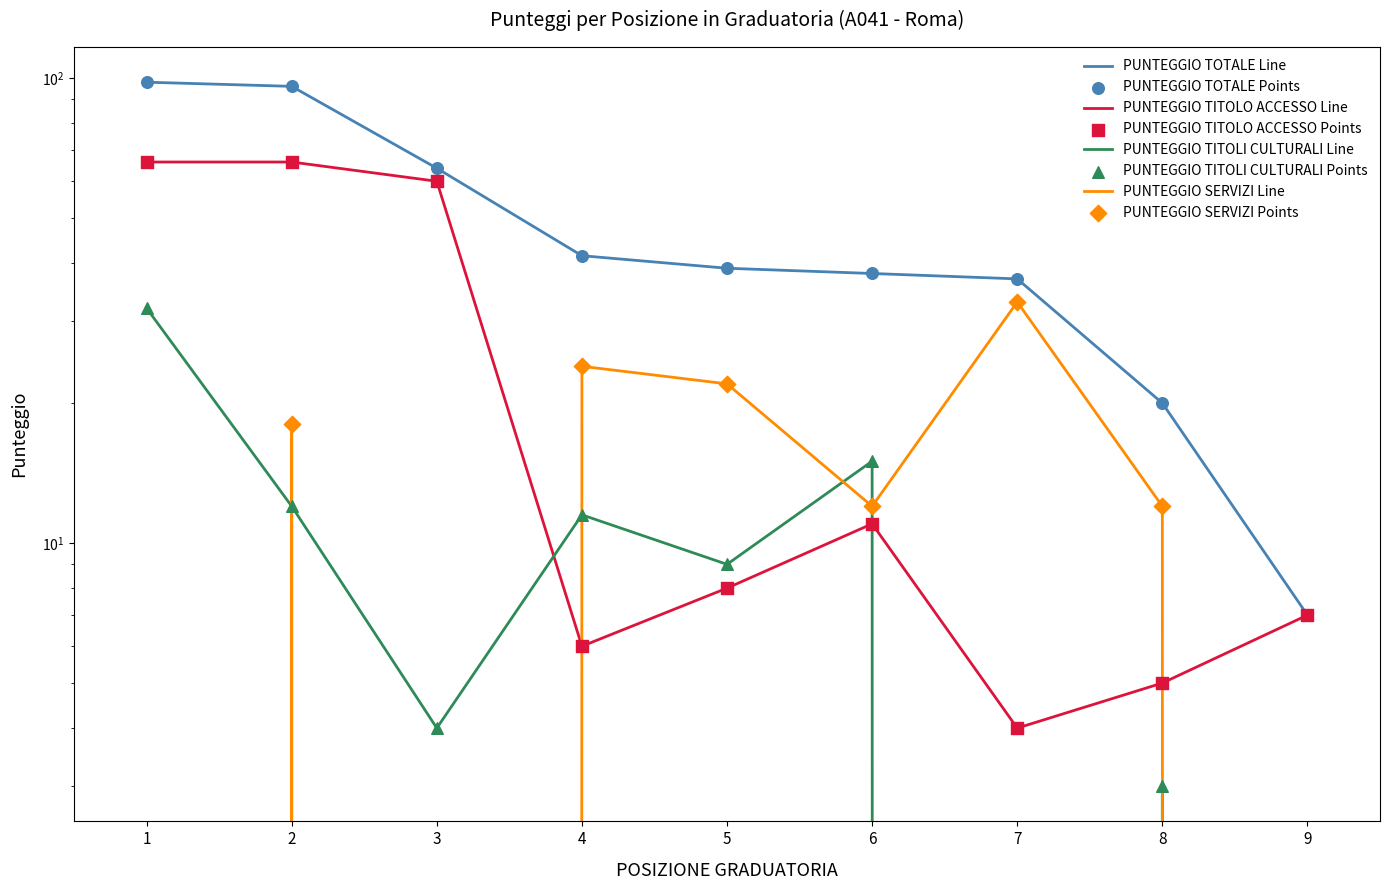

What is the total value across all series at 7?

74.0